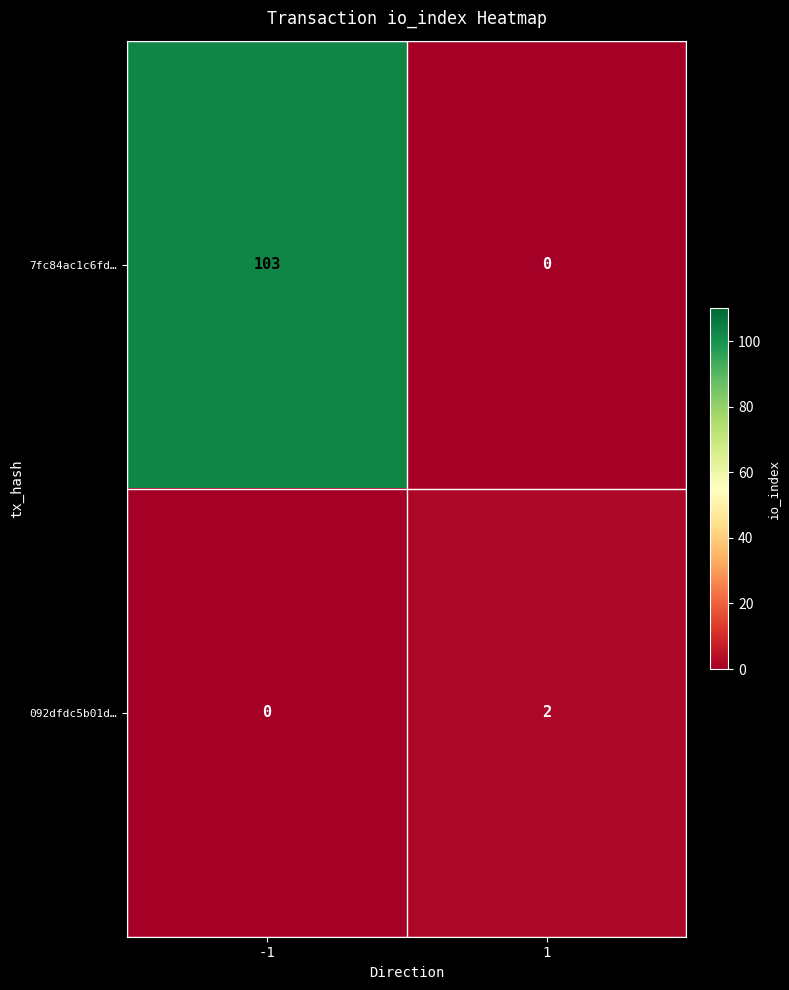

Is it true that 092dfdc5b01d… equals 4 at 1?

False